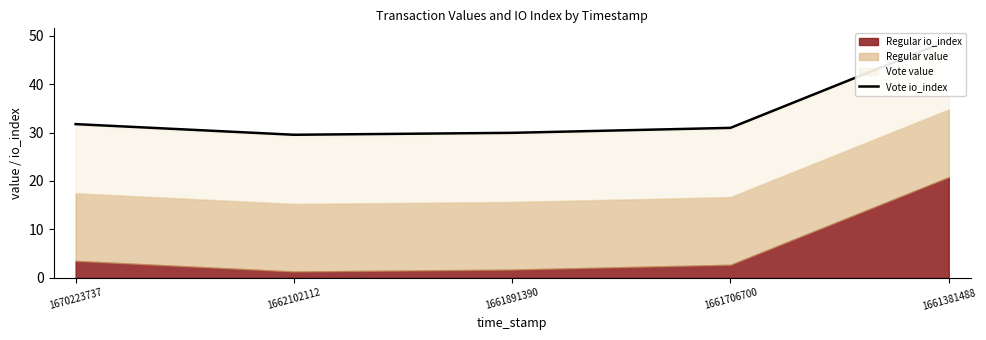

How many lines are shown in the chart?

1